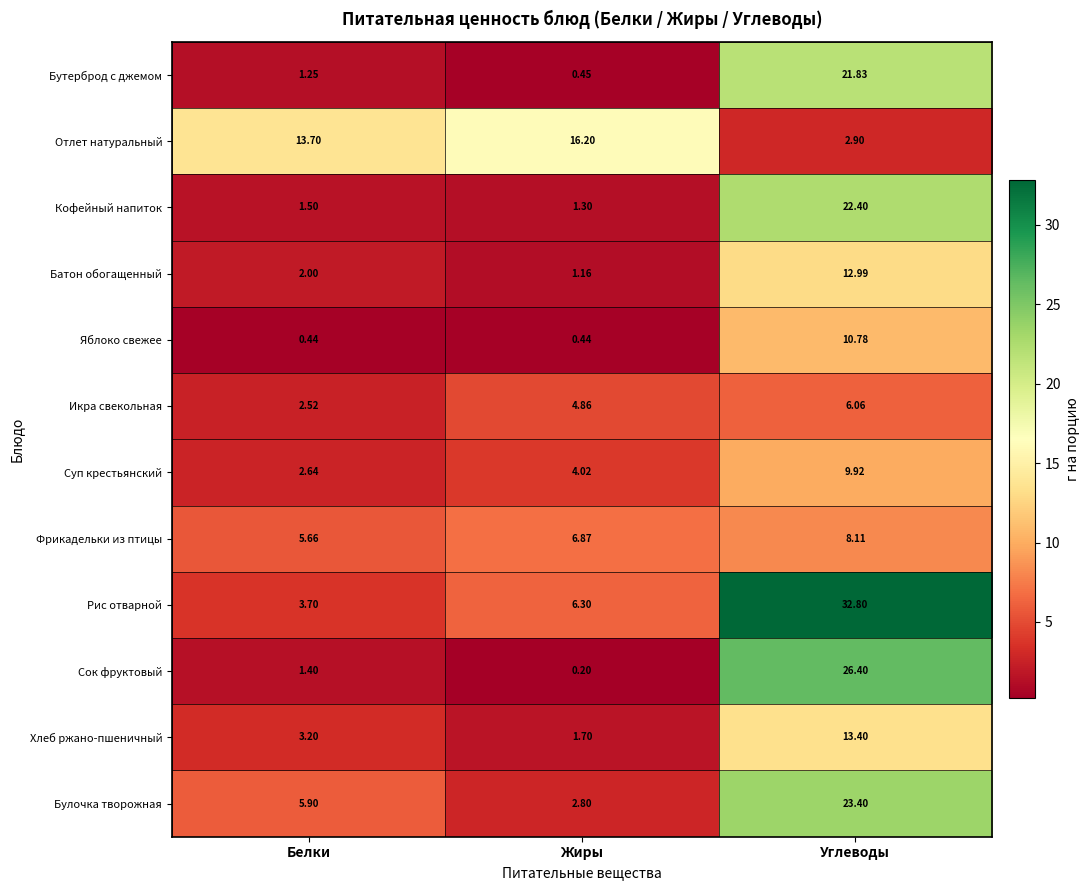

Rank the series at Белки from highest to lowest value.

Отлет натуральный, Булочка творожная, Фрикадельки из птицы, Рис отварной, Хлеб ржано-пшеничный, Суп крестьянский, Икра свекольная, Батон обогащенный, Кофейный напиток, Сок фруктовый, Бутерброд с джемом, Яблоко свежее